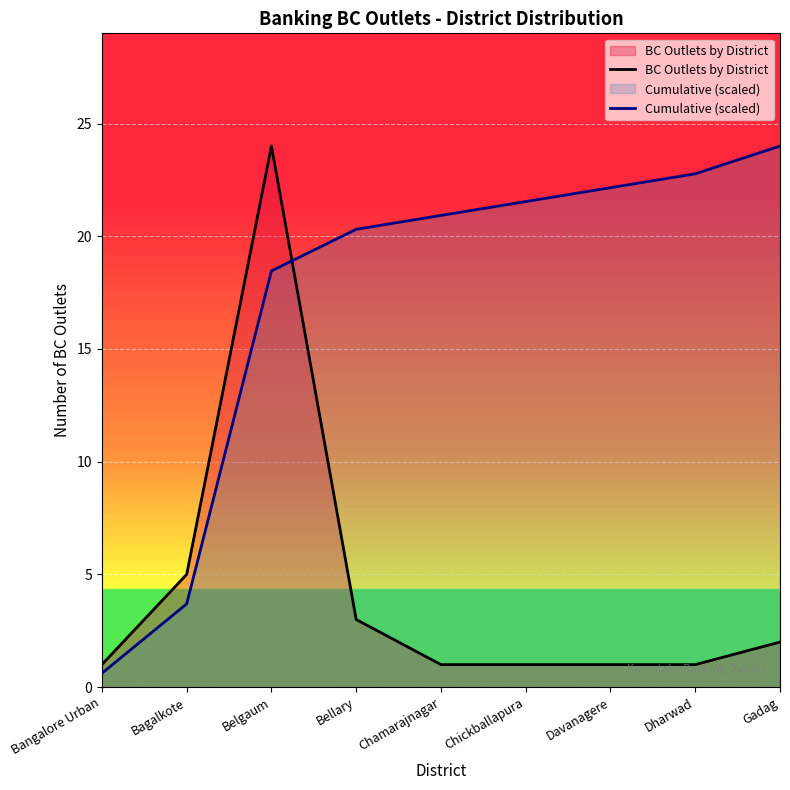

At which label is BC Outlets by District closest to 12?

Bagalkote